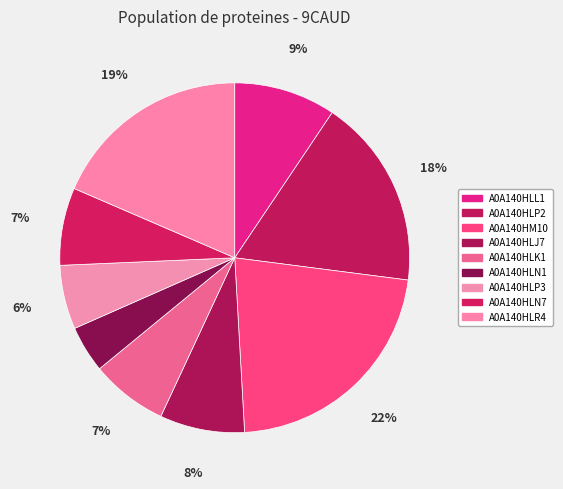

How many segments does this pie chart have?

9